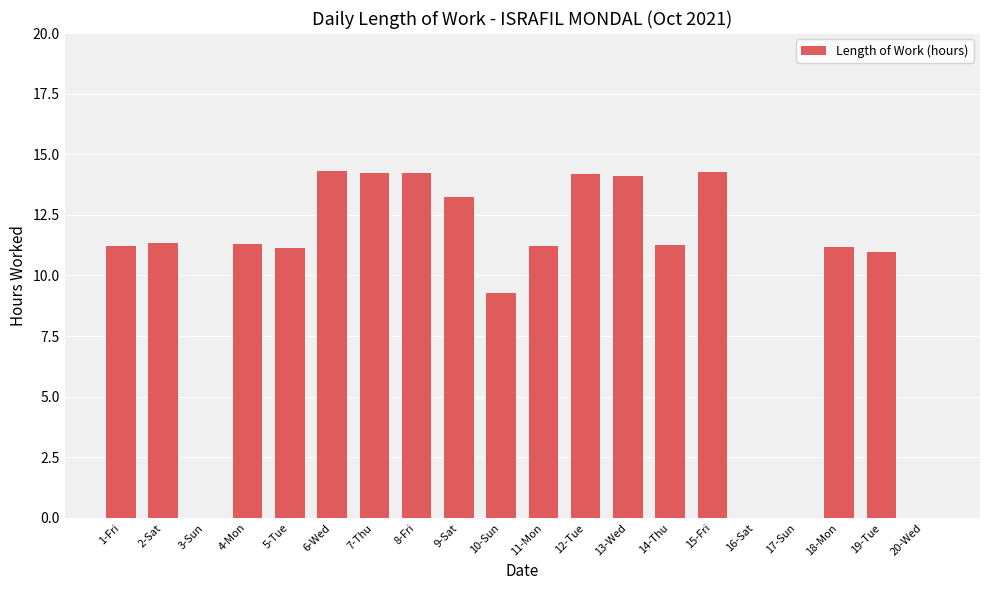

Which has a higher value, 18-Mon or 6-Wed?

6-Wed